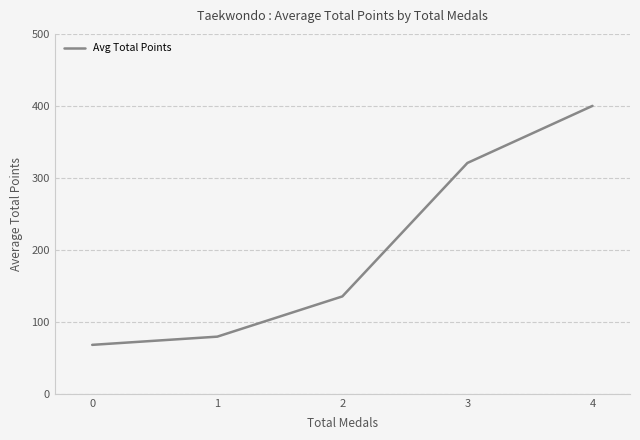

Rank the categories by value from highest to lowest.

4, 3, 2, 1, 0